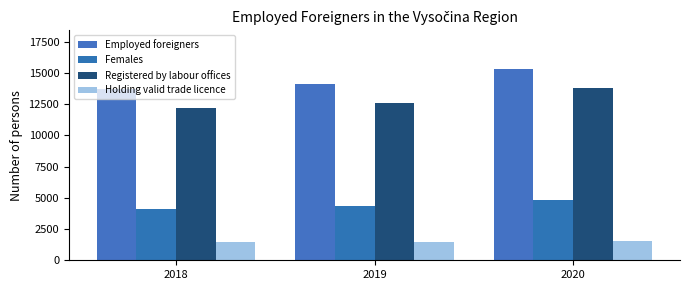

Is it true that Females equals 1420 at 2019?

False